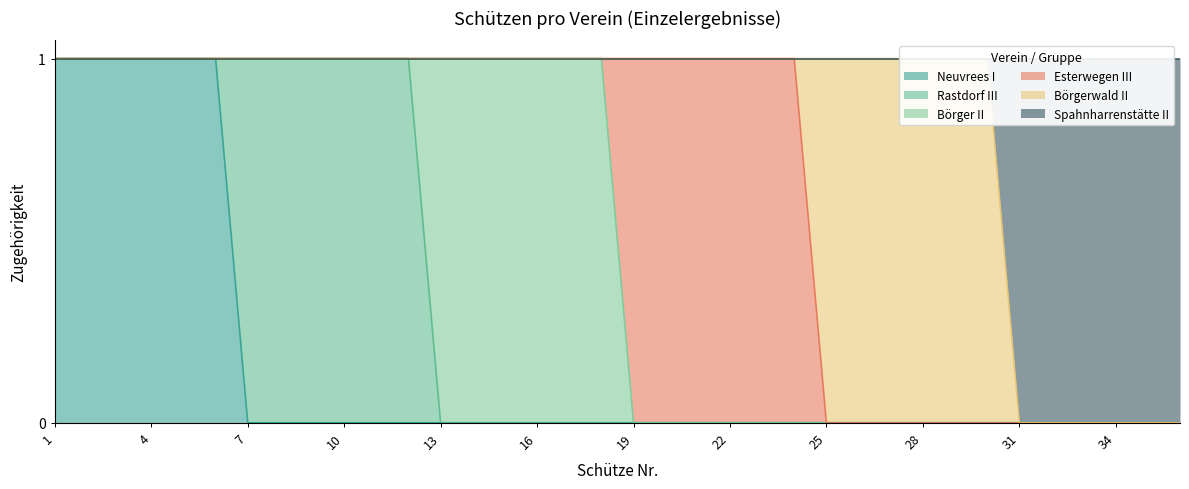

True or false: Rastdorf III and Spahnharrenstätte II intersect in this chart.

False